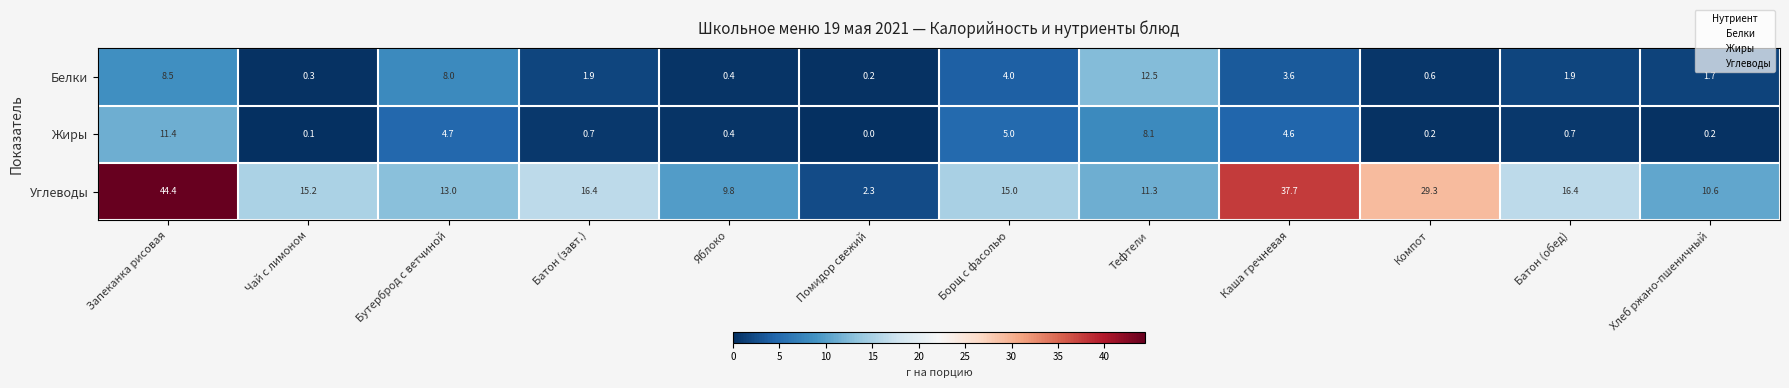

At Чай с лимоном, list the series in order from largest to smallest.

Углеводы, Белки, Жиры